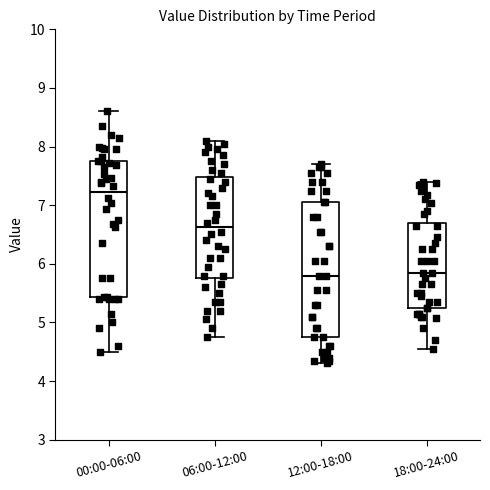

Reading left to right, transcribe this box plot: for each box, give where its median line is, the range the box spans, and where its two whiskers end, as read against the y-axis. The values are not printed on the chart, so give them approximately, as read against the axis.

00:00-06:00: median 7.2, box 5.4 to 7.8, whiskers 4.5 to 8.6
06:00-12:00: median 6.6, box 5.8 to 7.5, whiskers 4.8 to 8.1
12:00-18:00: median 5.8, box 4.8 to 7.1, whiskers 4.3 to 7.7
18:00-24:00: median 5.9, box 5.3 to 6.7, whiskers 4.6 to 7.4